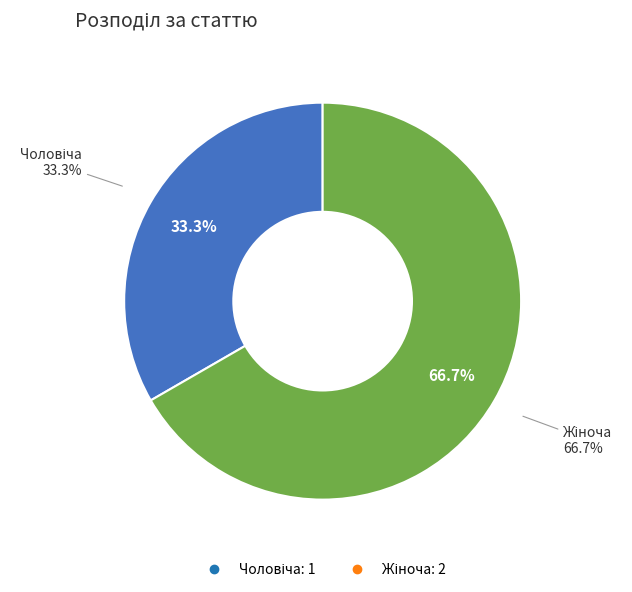

What is the change in value from Чоловіча to Жіноча?

+1